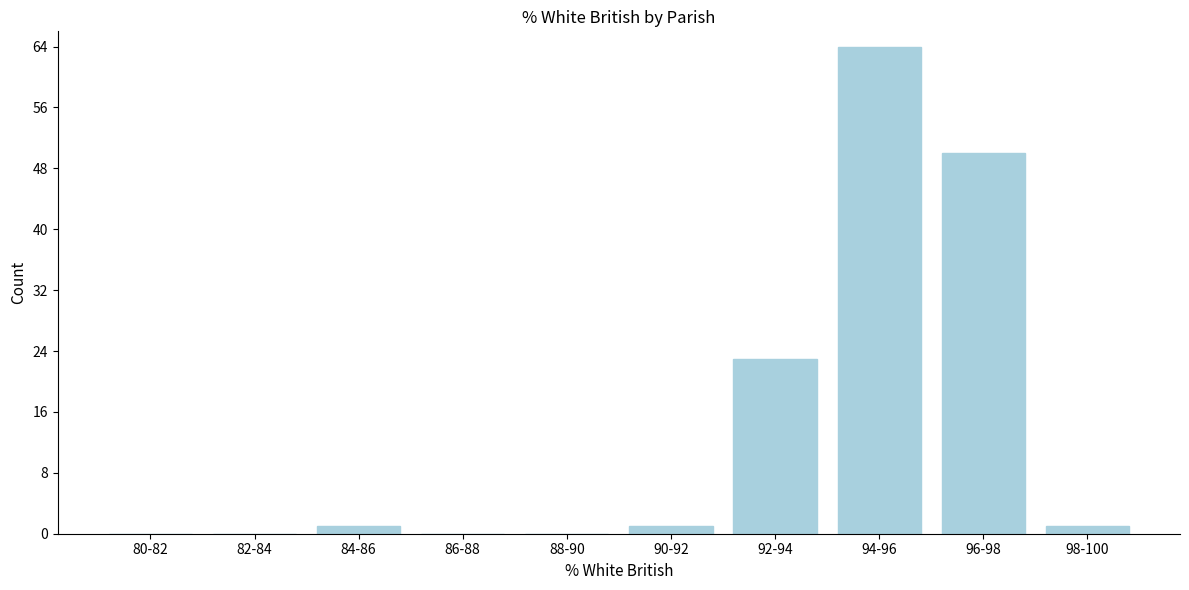

Reading left to right, extract all data points from this chart.

80-82=0	82-84=0	84-86=1	86-88=0	88-90=0	90-92=1	92-94=23	94-96=64	96-98=50	98-100=1